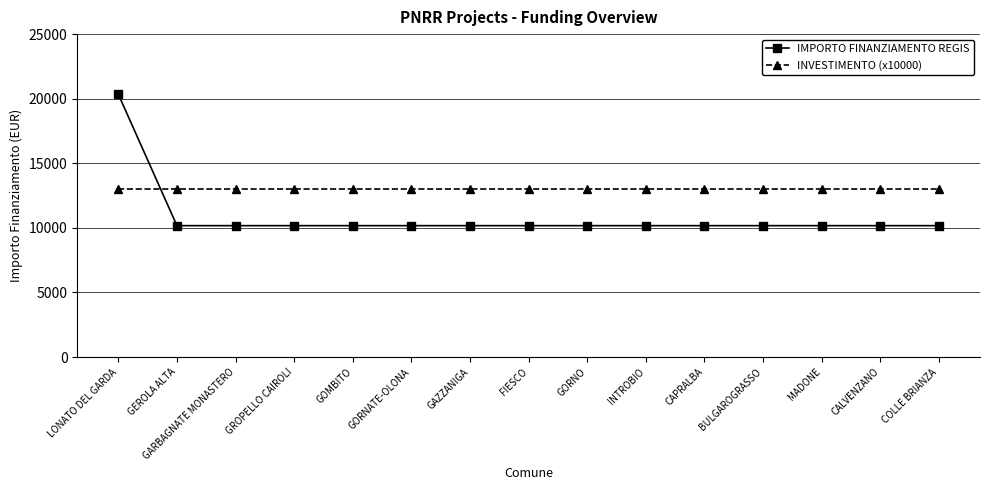

What is the minimum value for IMPORTO FINANZIAMENTO REGIS?

10172